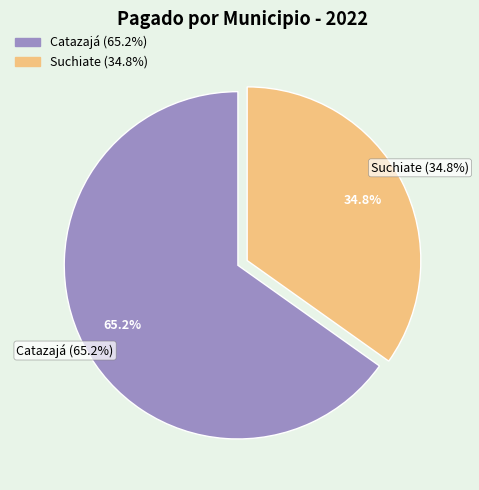

How many segments does this pie chart have?

2